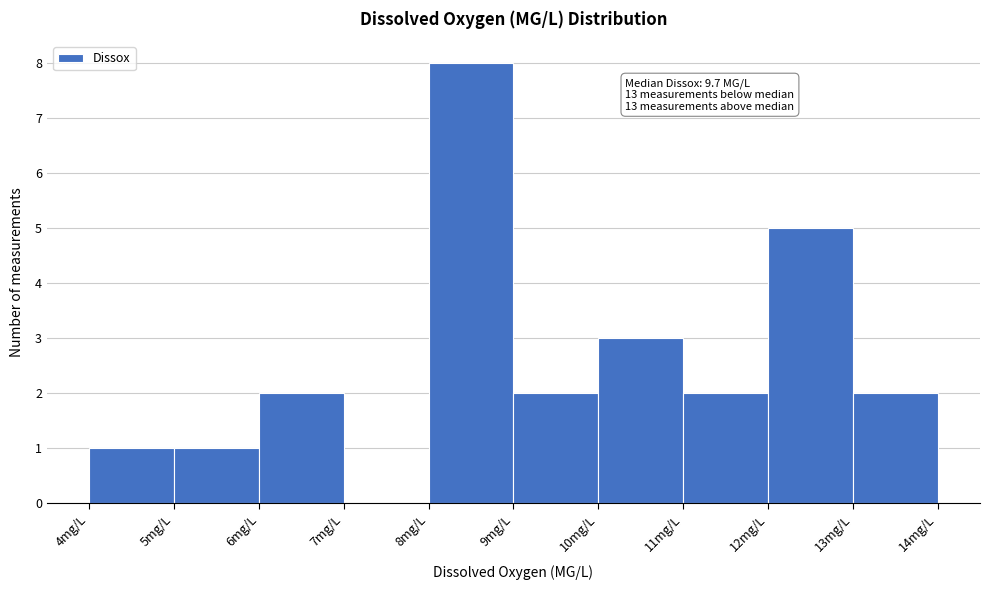

Which range on the x-axis has the tallest bar?

8 to 9